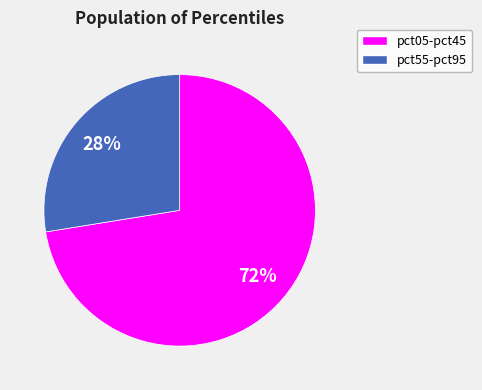

Does any single category account for the majority?

Yes